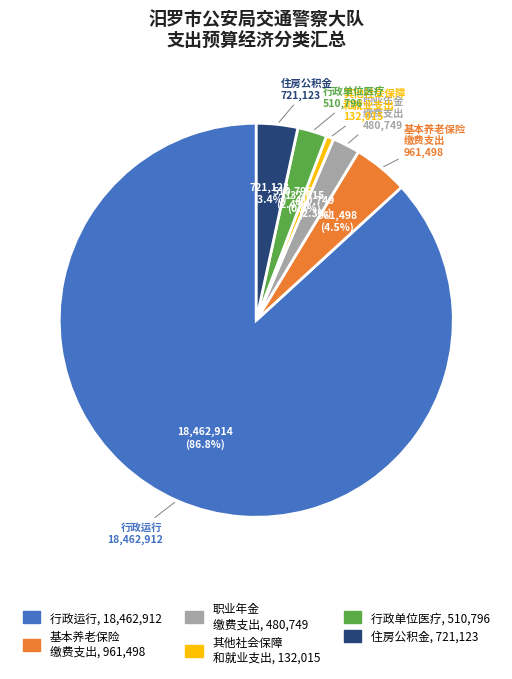

Is there a majority slice in this chart?

Yes